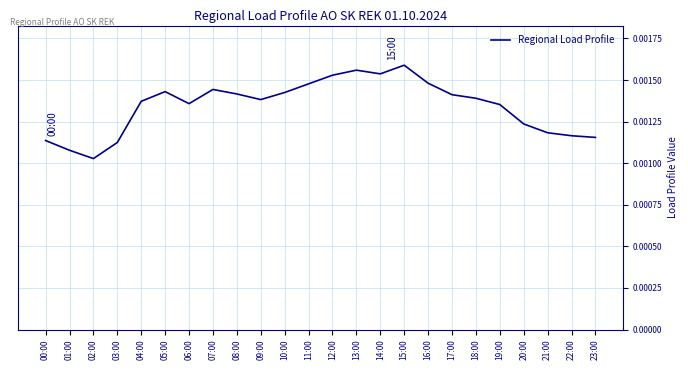

Which label corresponds to the smallest value in the chart?

02:00